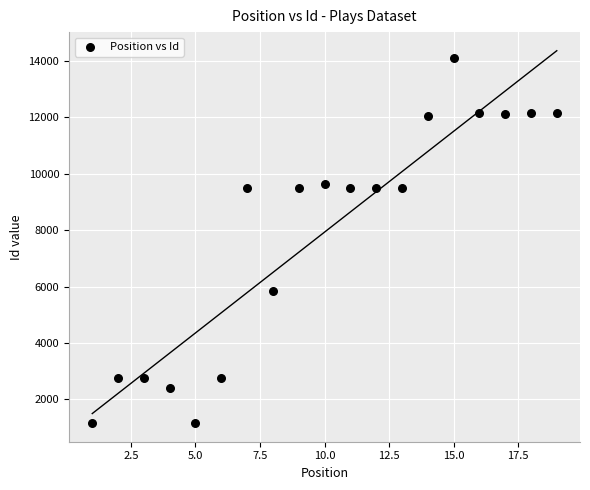

What is the range of X values (max minus min)?

18